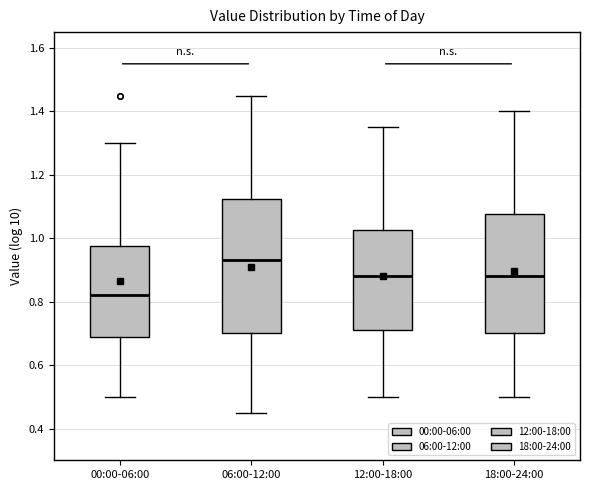

Reading left to right, read every box against the y-axis: the position of its median line, the range the box covers, and the ends of its whiskers. The values are not printed on the chart, so give them approximately, as read against the axis.

00:00-06:00: median 0.82, box 0.70 to 0.98, whiskers 0.50 to 1.30
06:00-12:00: median 0.94, box 0.70 to 1.12, whiskers 0.46 to 1.46
12:00-18:00: median 0.88, box 0.72 to 1.02, whiskers 0.50 to 1.36
18:00-24:00: median 0.88, box 0.70 to 1.08, whiskers 0.50 to 1.40